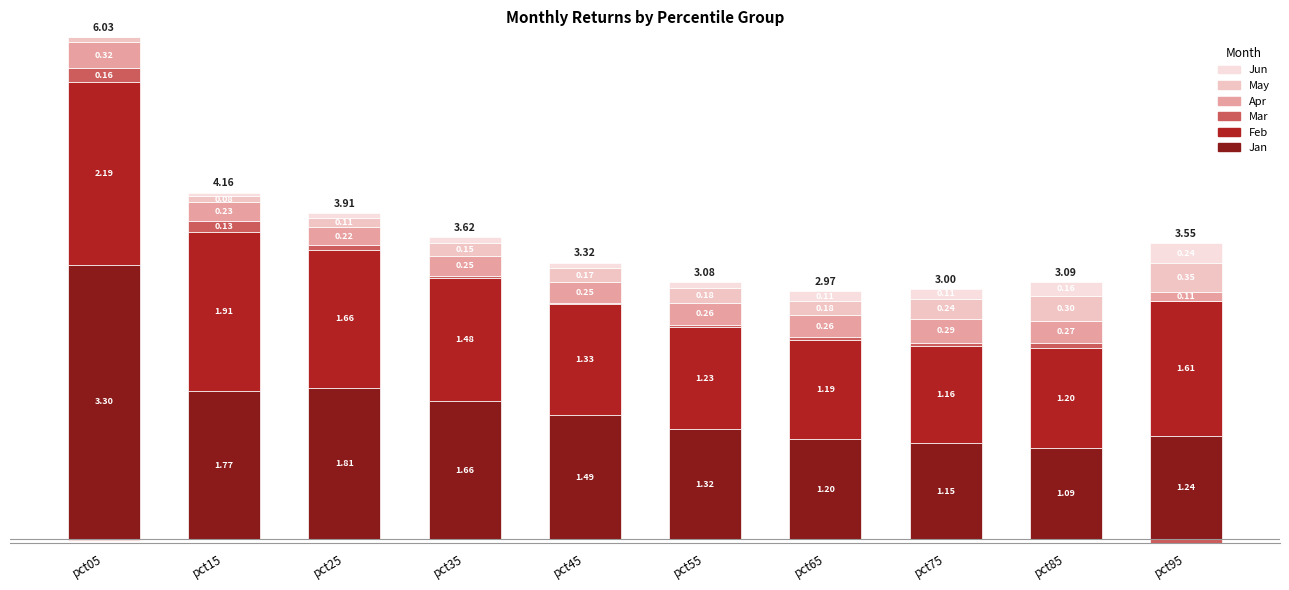

Is it true that Feb equals 2.2 at pct05?

True